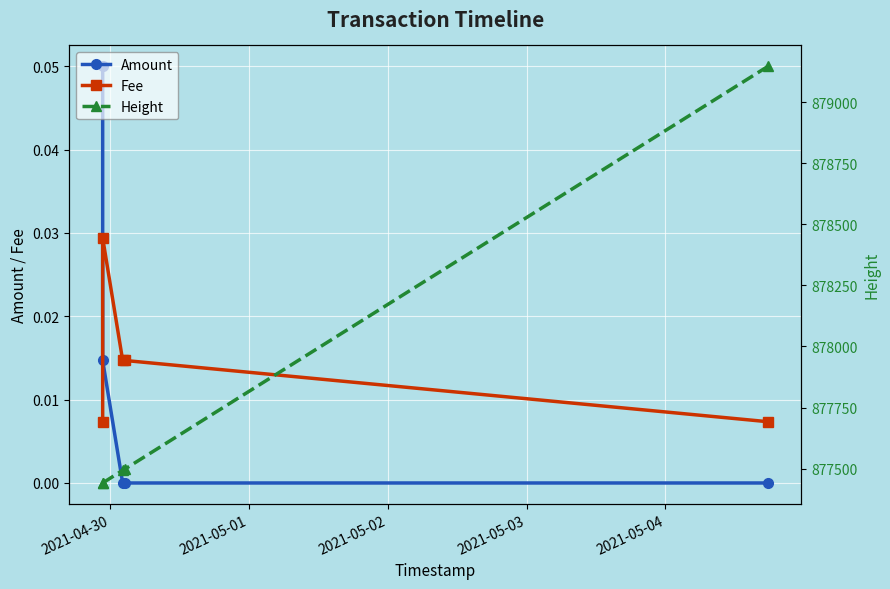

True or false: Fee and Amount intersect in this chart.

True